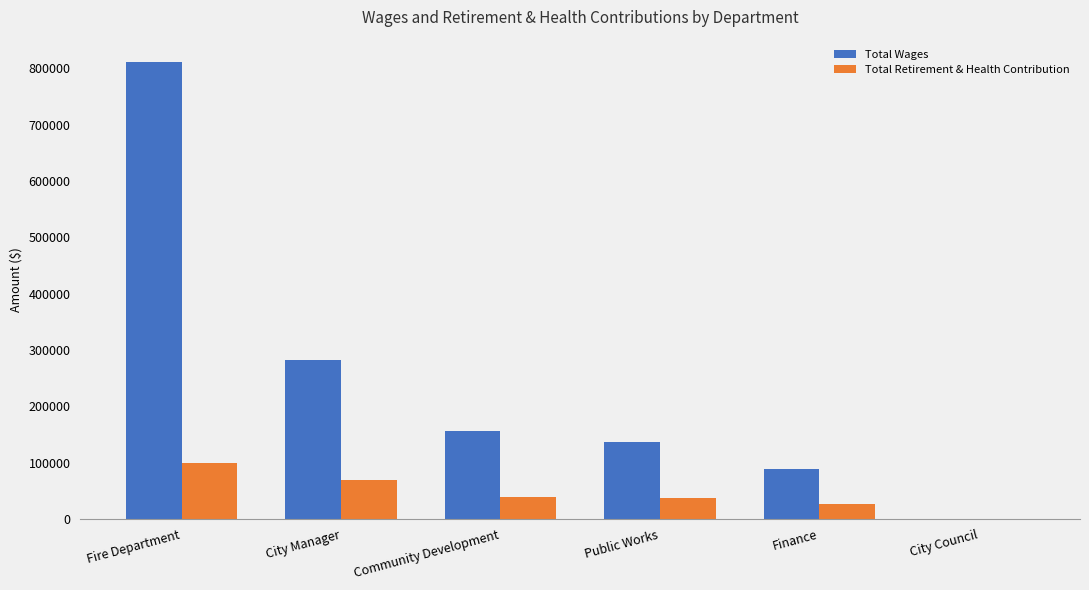

The value of Total Retirement & Health Contribution at Fire Department is 169066. True or false?

False